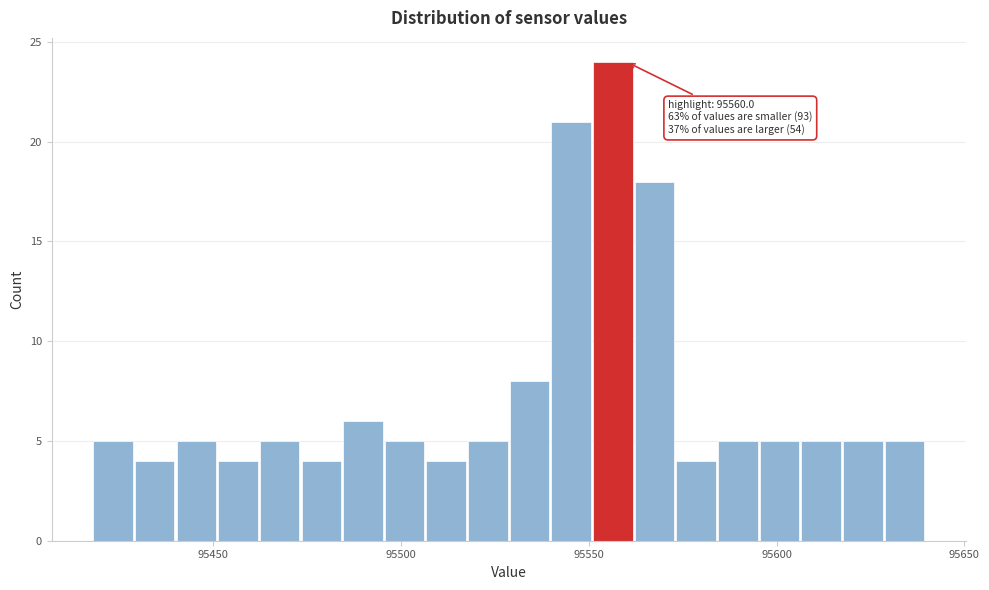

Around what value on the x-axis is the tallest bar? Give the approximate position of its centre, as read against the axis.

95555